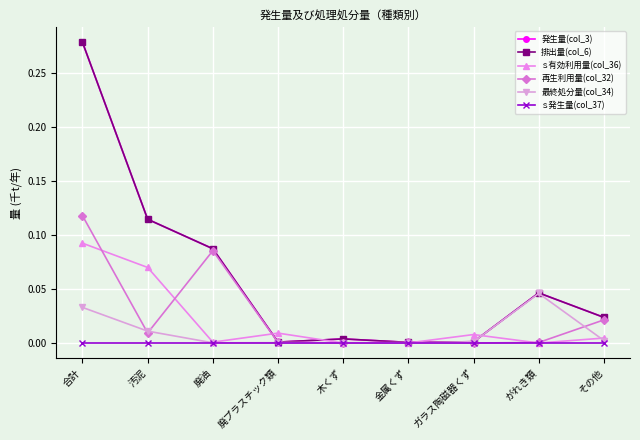

The 発生量(col_3) series shows 0.0 at 廃プラスチック類. True or false?

False